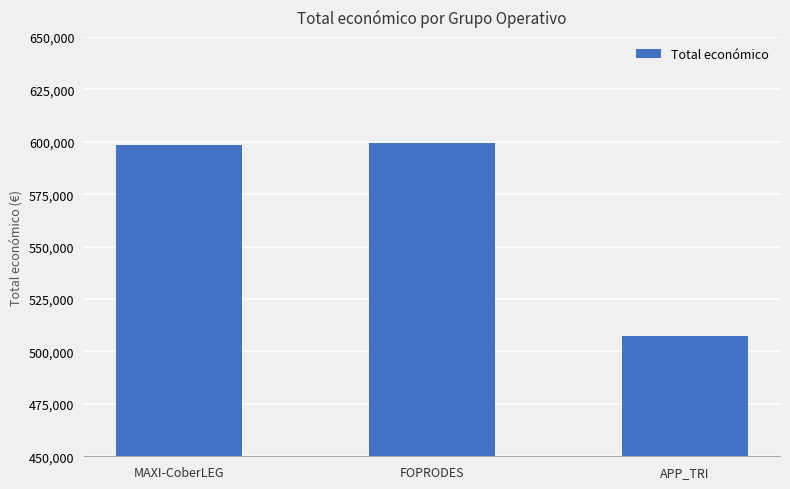

What is the maximum value shown in the chart?

599211